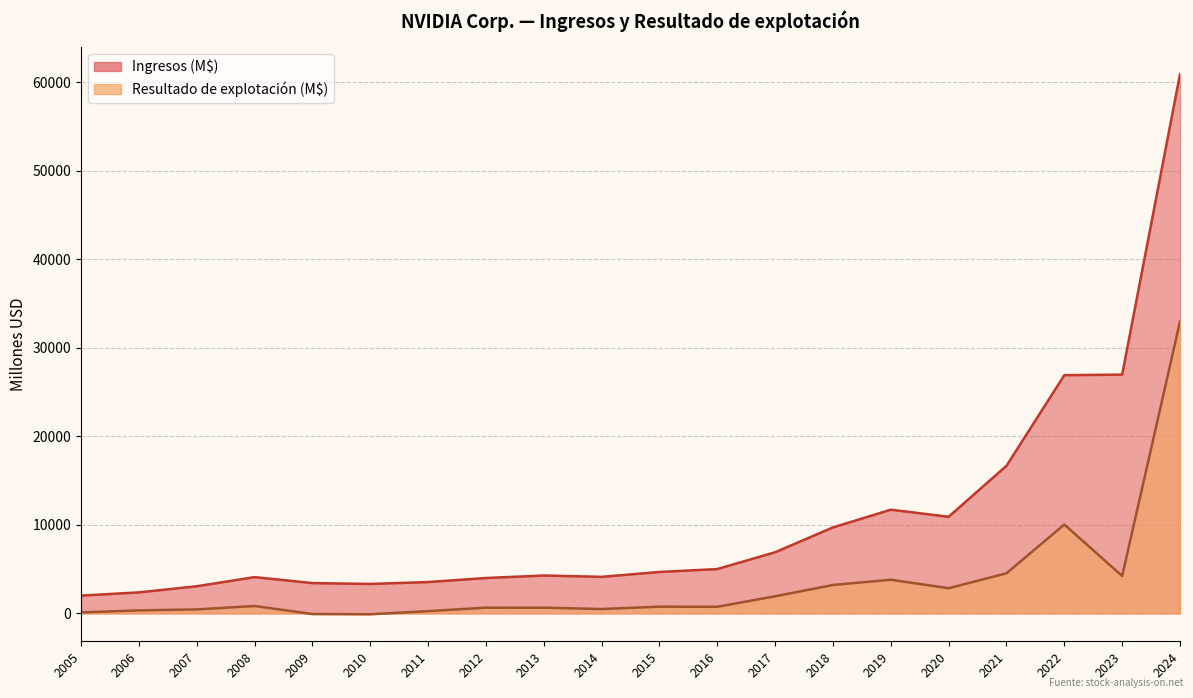

At which category is the sum across all series the highest?

2024